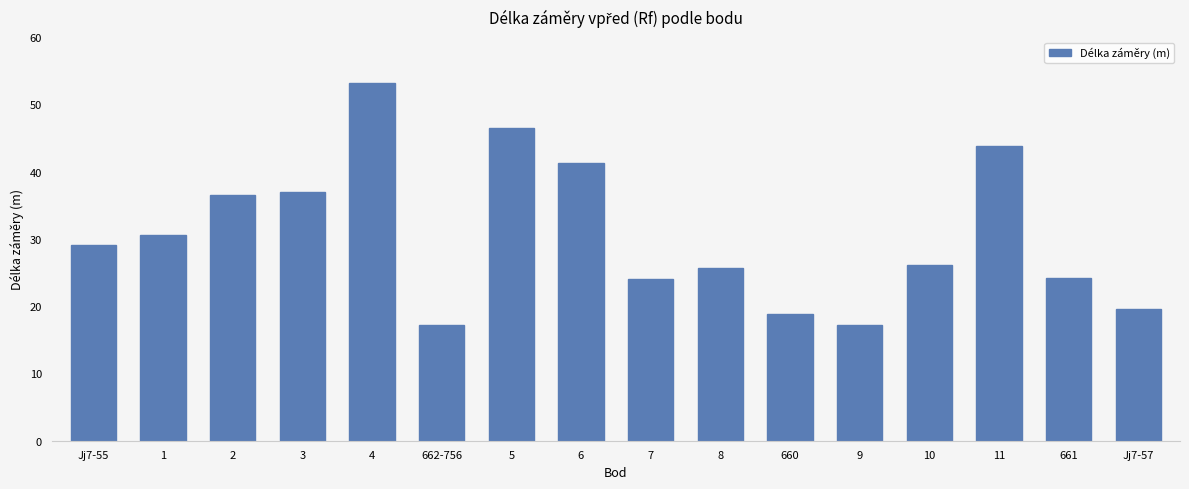

What is the change in value from 1 to 5?

+15.9